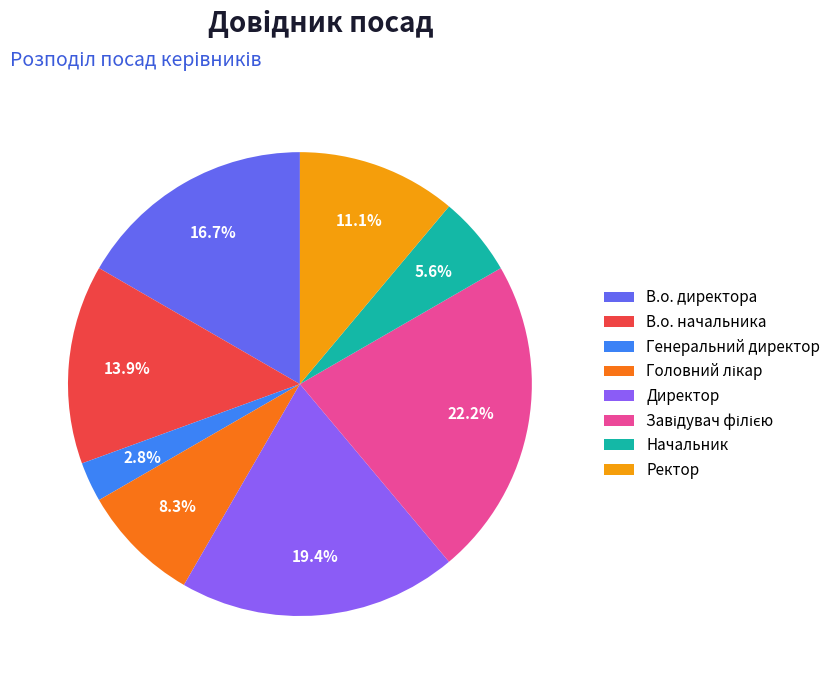

To the nearest percent, what is the average slice percentage?

12%